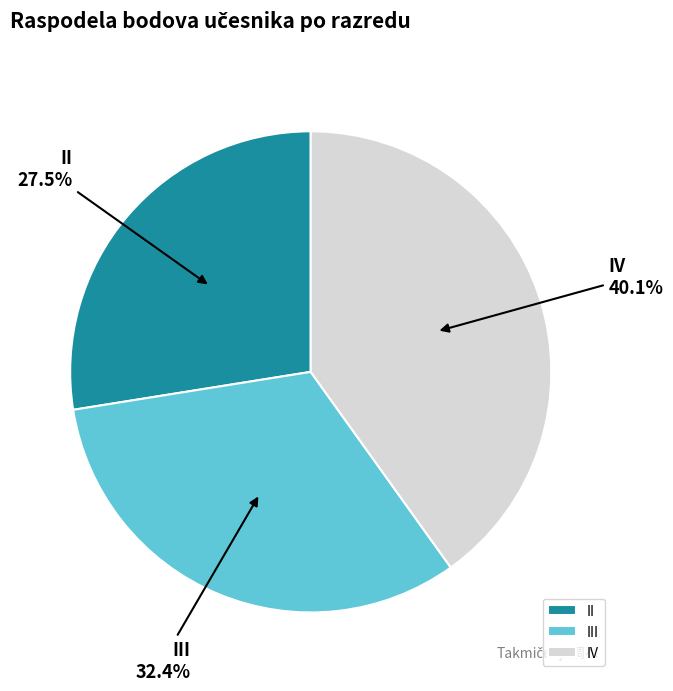

How many slices are in this pie chart?

3